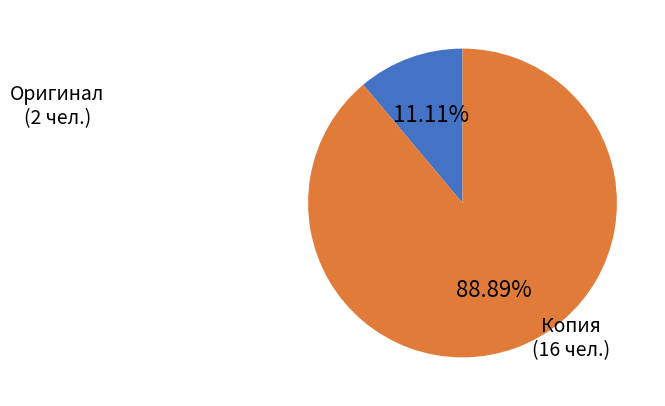

Is there a majority slice in this chart?

Yes